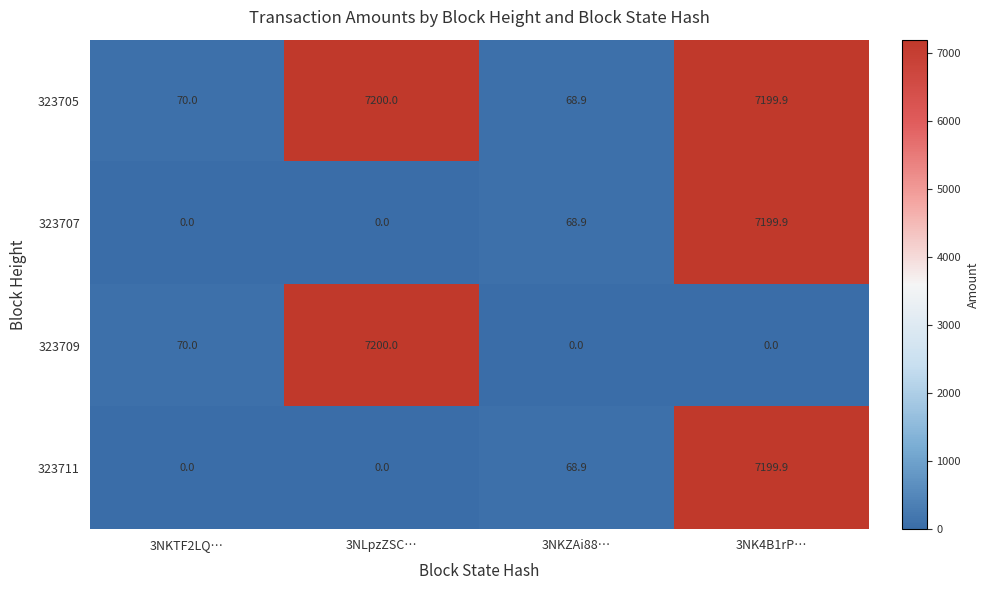

How many distinct data groups are displayed?

4